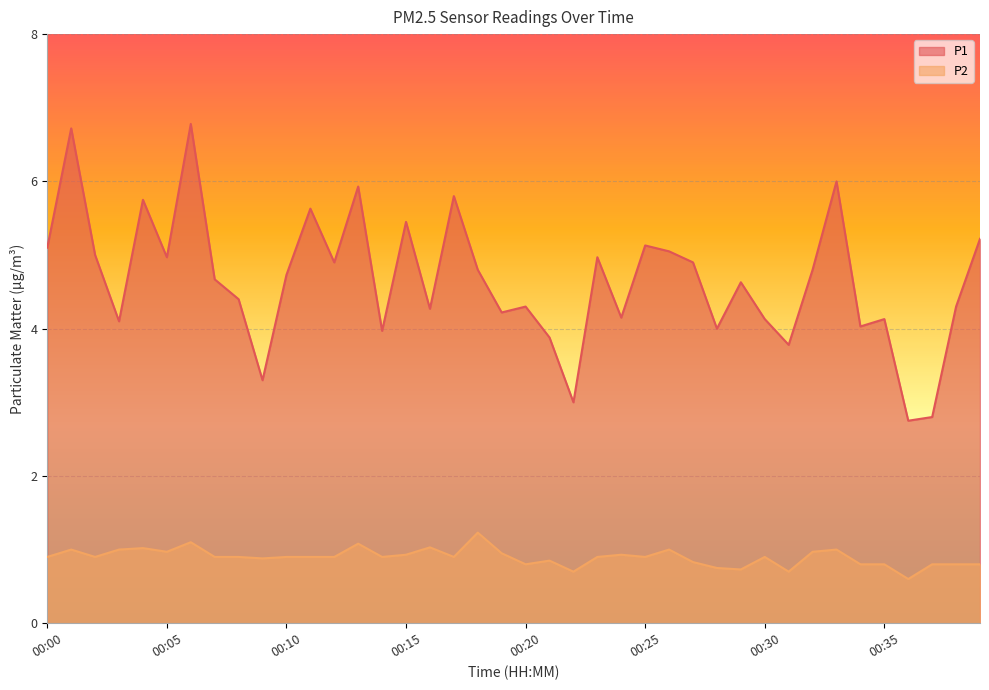

What is the minimum value shown in the chart?

0.6